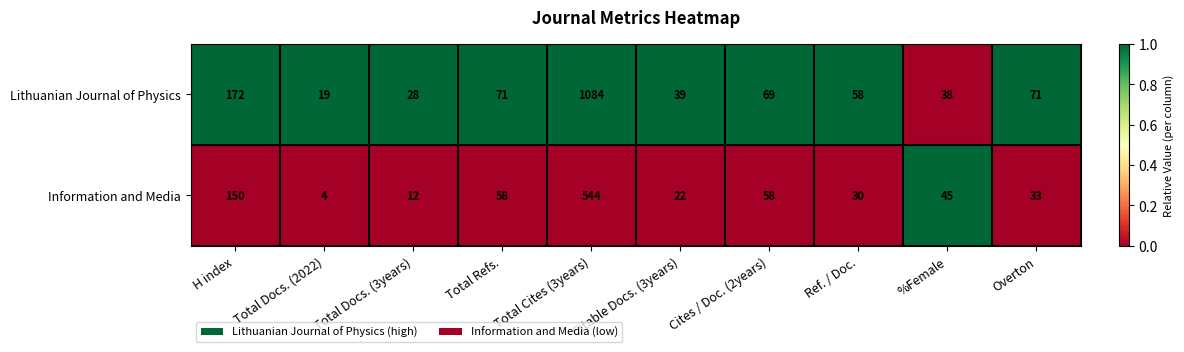

Which category has the lowest value across all series?

Total Docs. (2022)